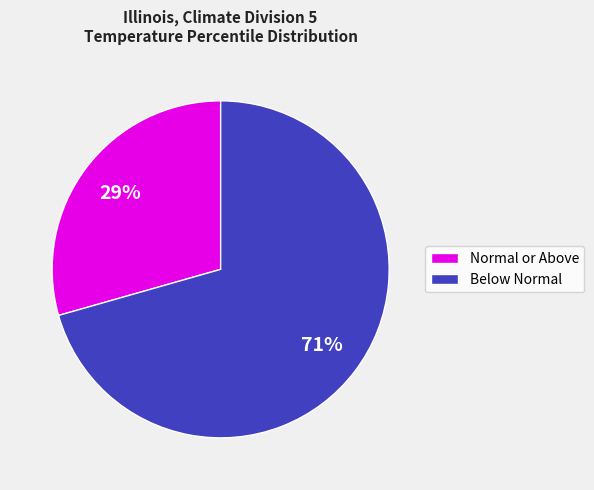

Which slice is the largest?

Below Normal